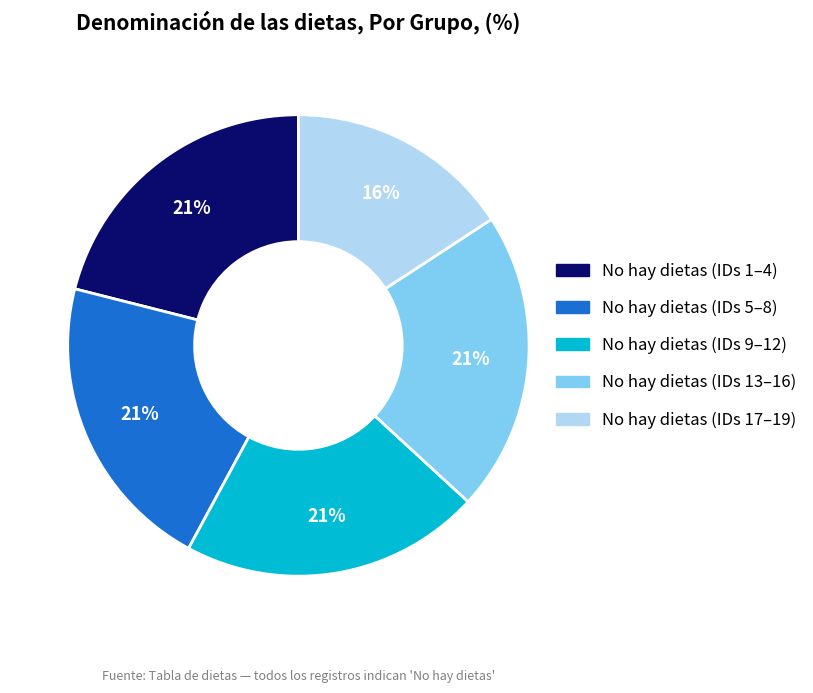

To the nearest percent, what is the average slice percentage?

20%